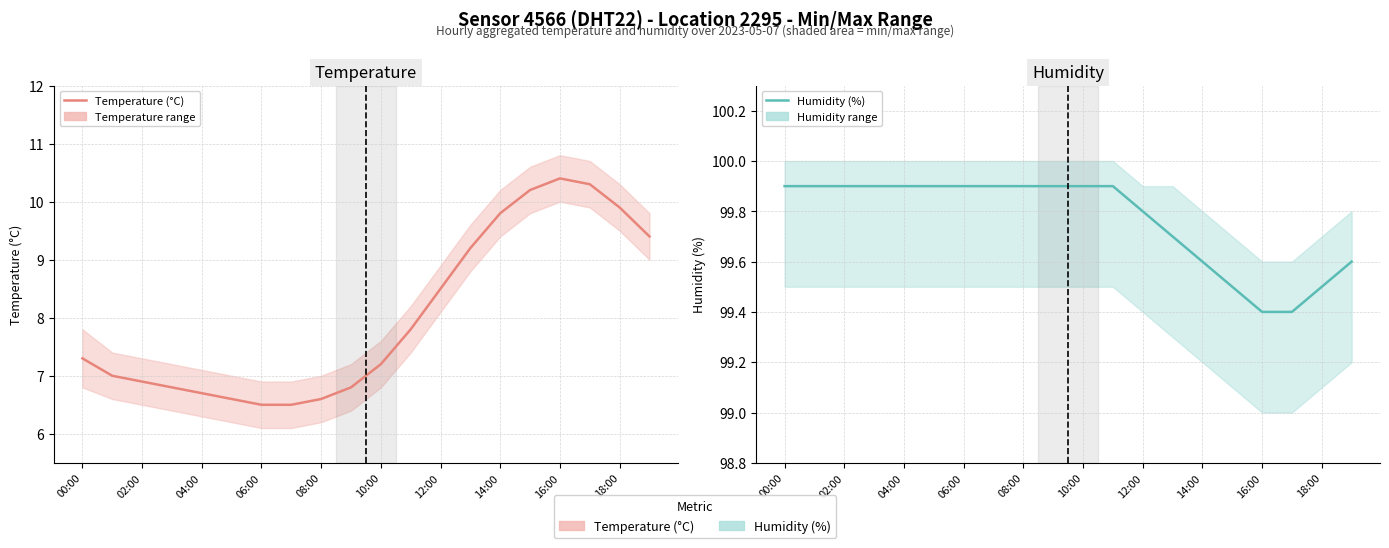

What is the difference between the maximum and minimum values in the Temperature (°C) series?

3.9